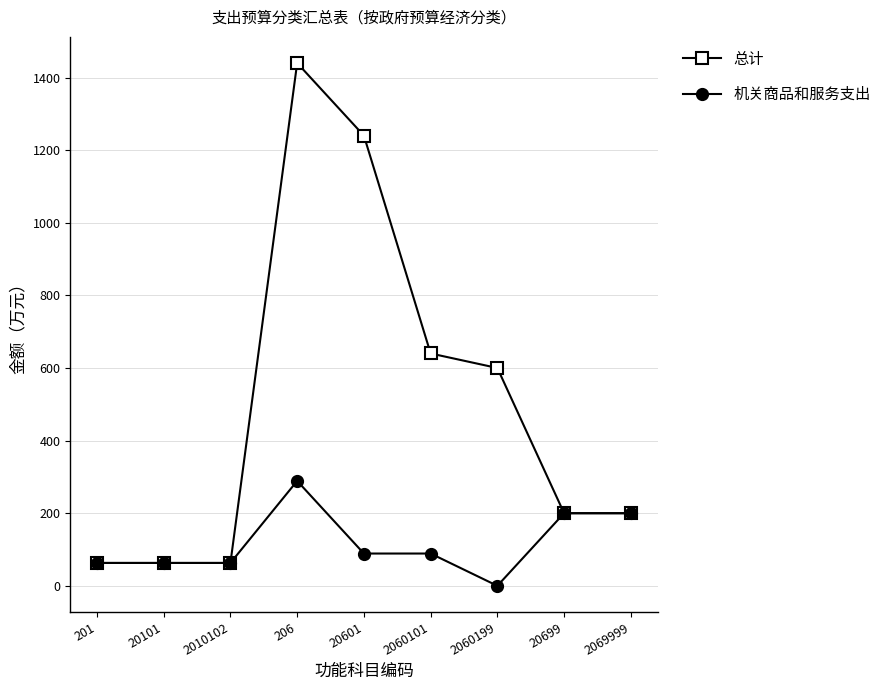

What is the approximate value of 机关商品和服务支出 at 2069999?

200.0